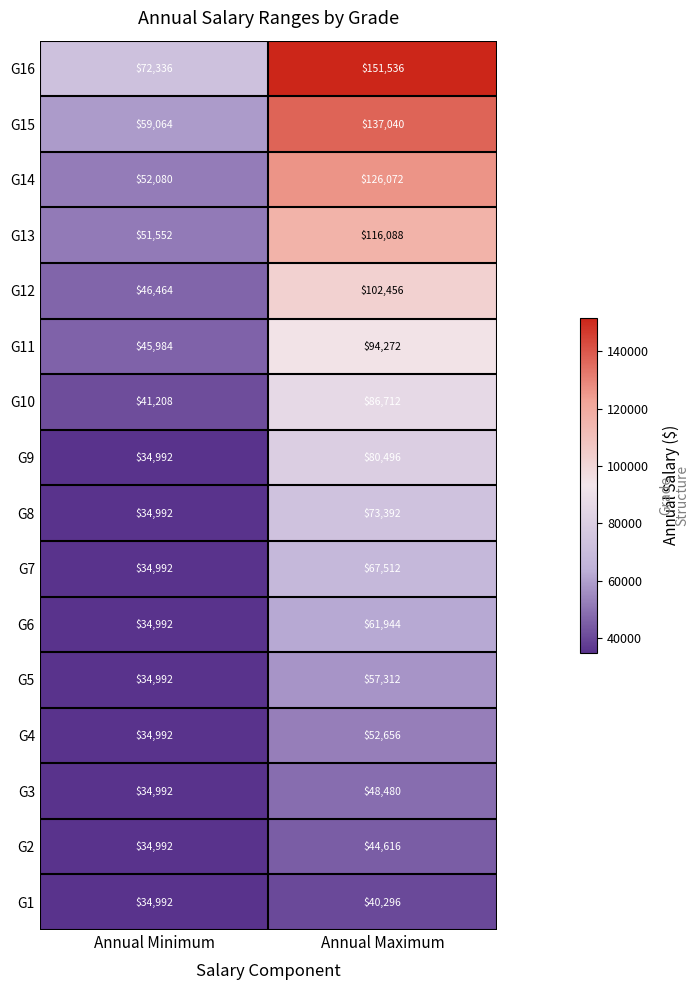

Is the value of G9 at Annual Minimum greater than the value of G12 at Annual Minimum?

No